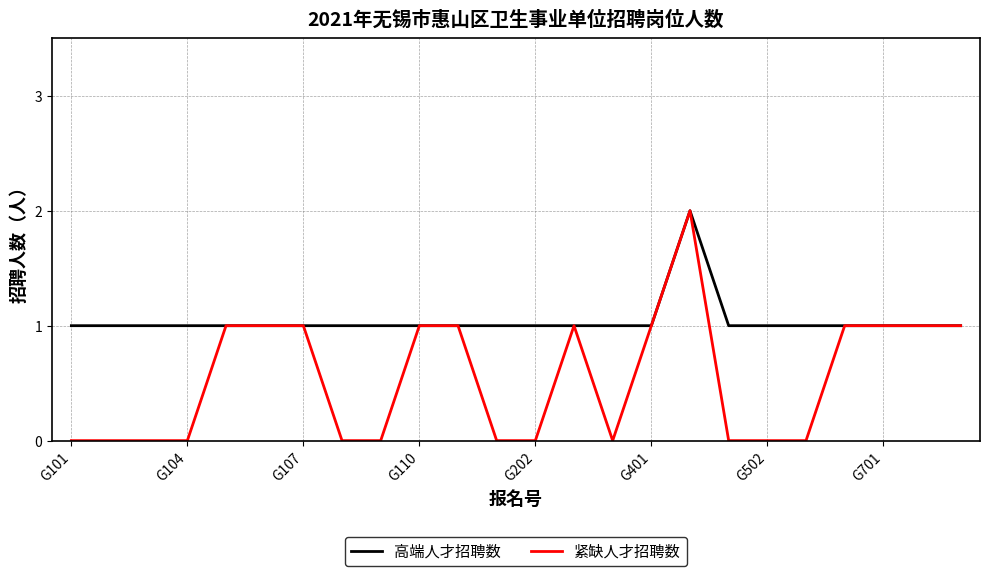

Which series has the largest total across all categories?

高端人才招聘数